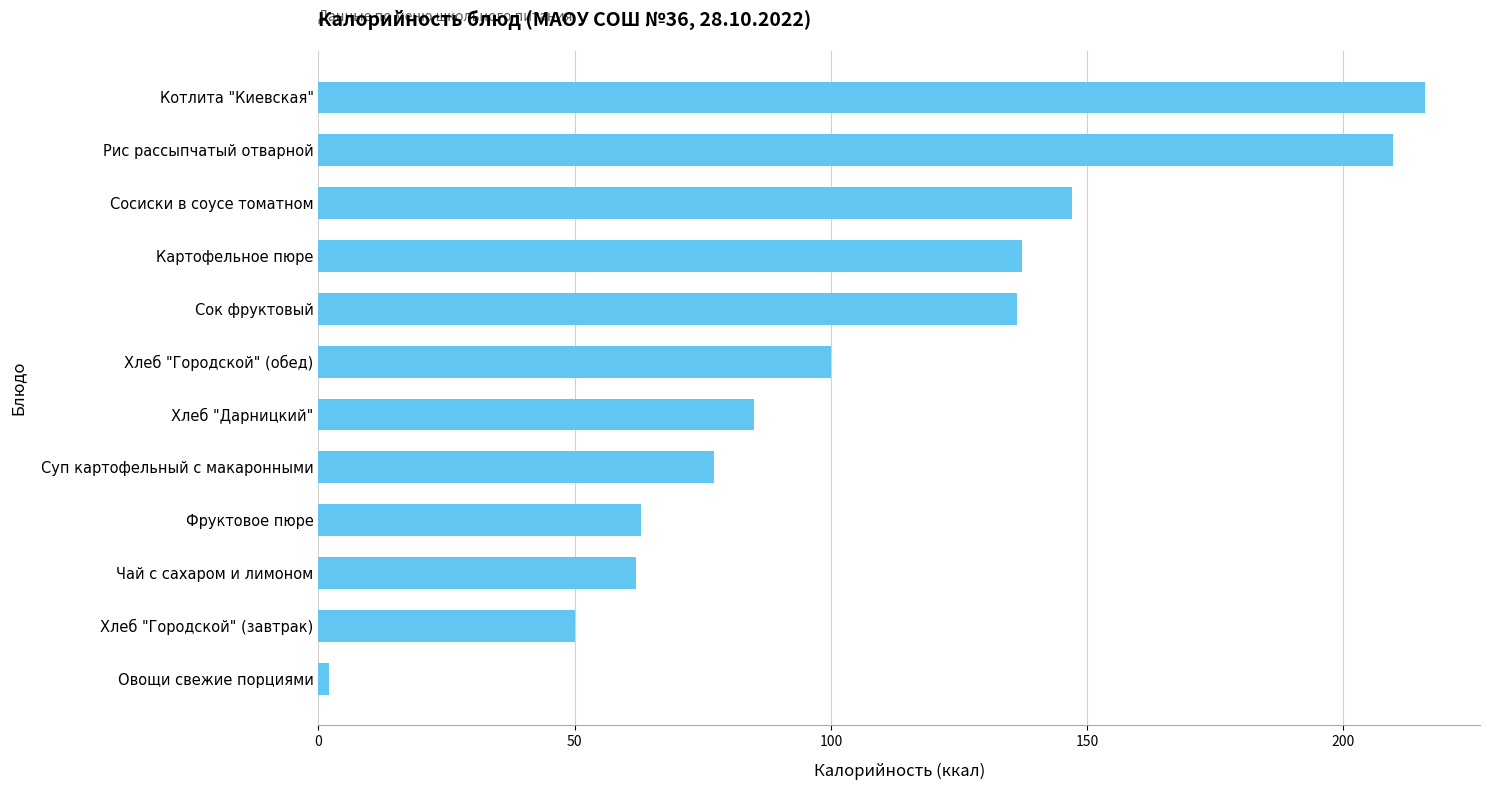

Count the number of data series in this chart.

1